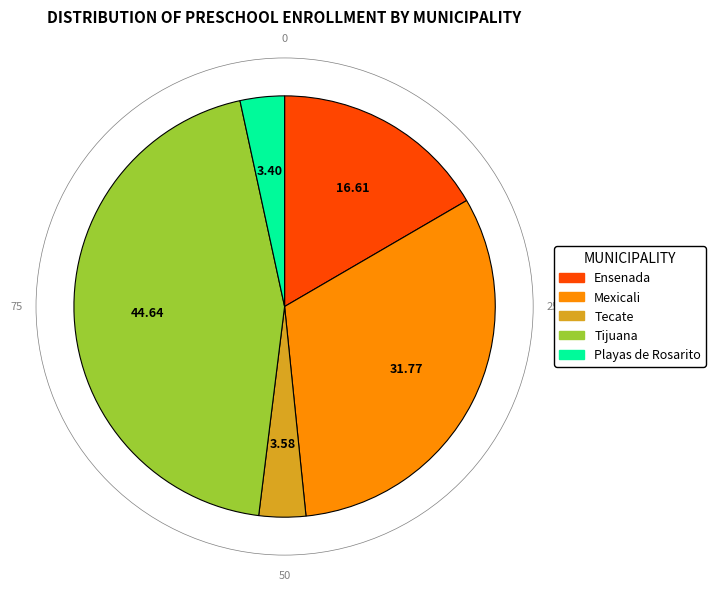

How many slices are in this pie chart?

5